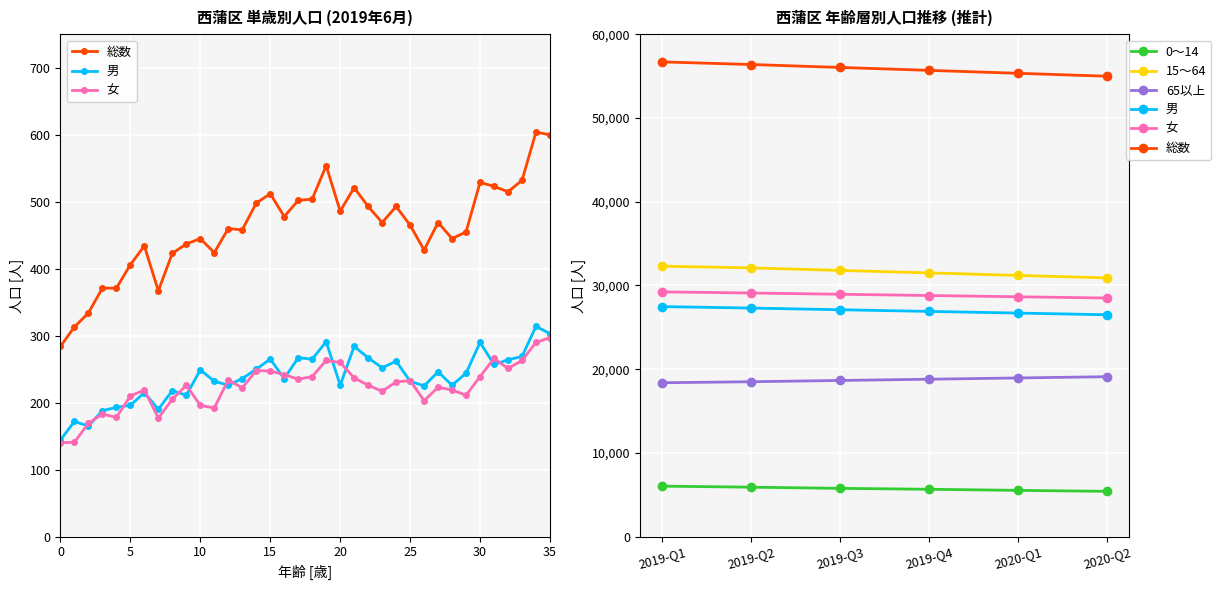

Which series has the widest spread of values?

総数